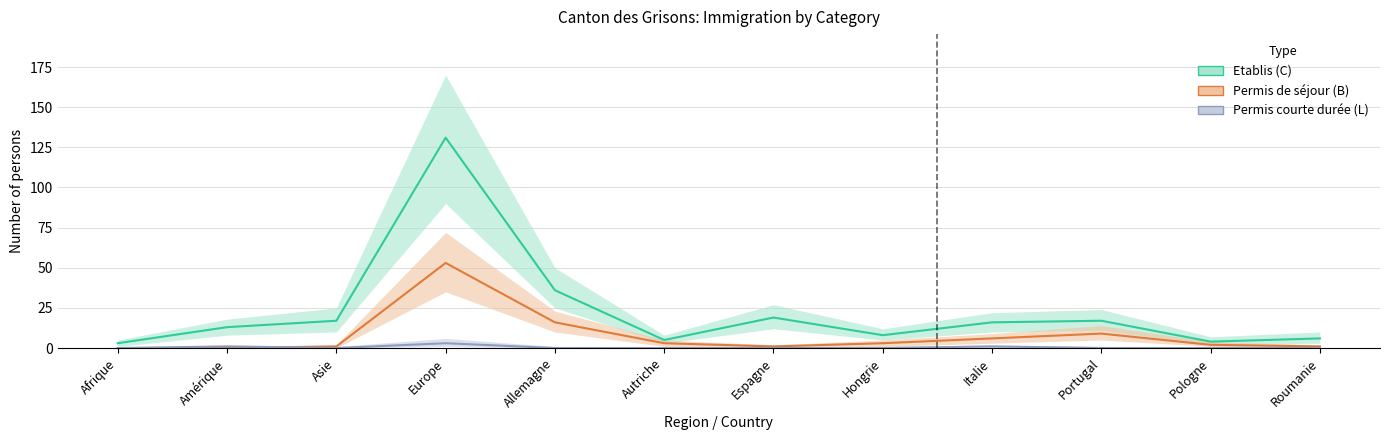

How many data points does each series have?

12